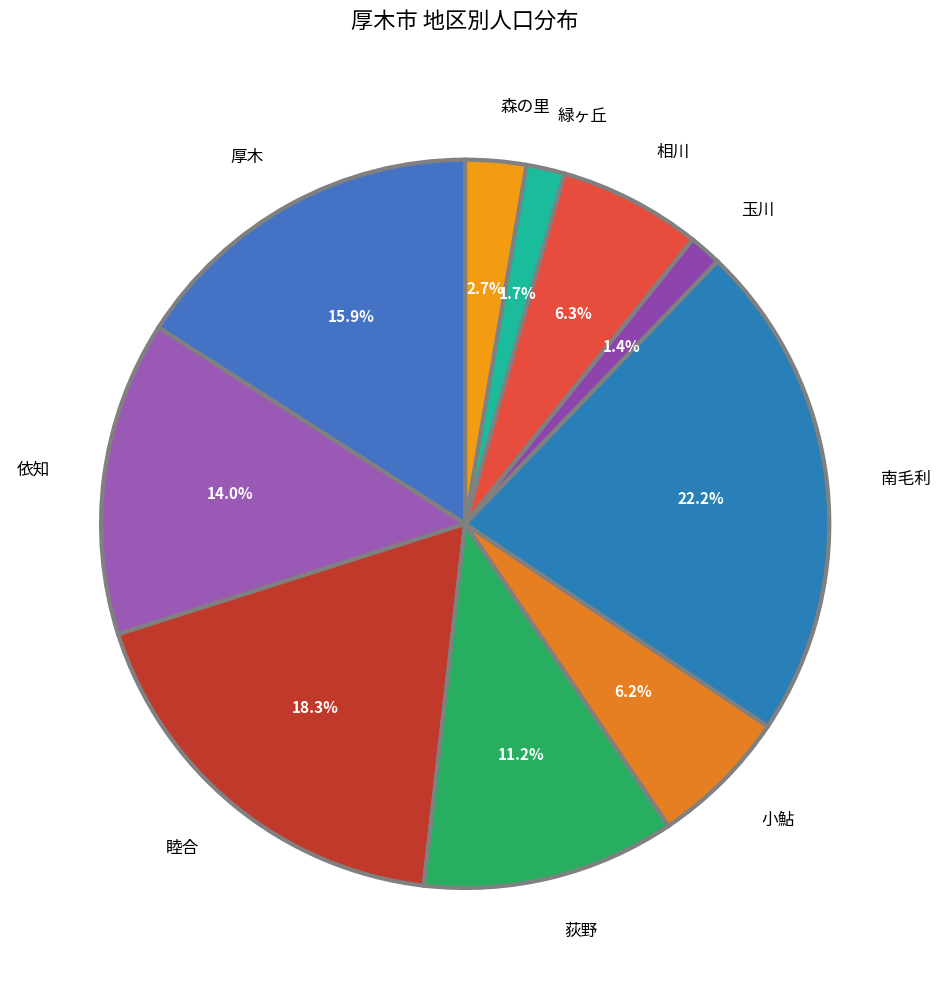

The 小鮎 slice represents 6% of the pie. True or false?

True